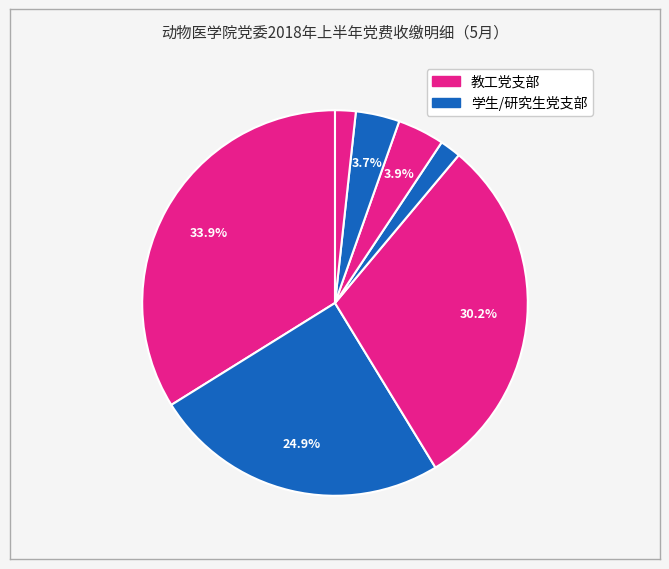

How many slices are in this pie chart?

7